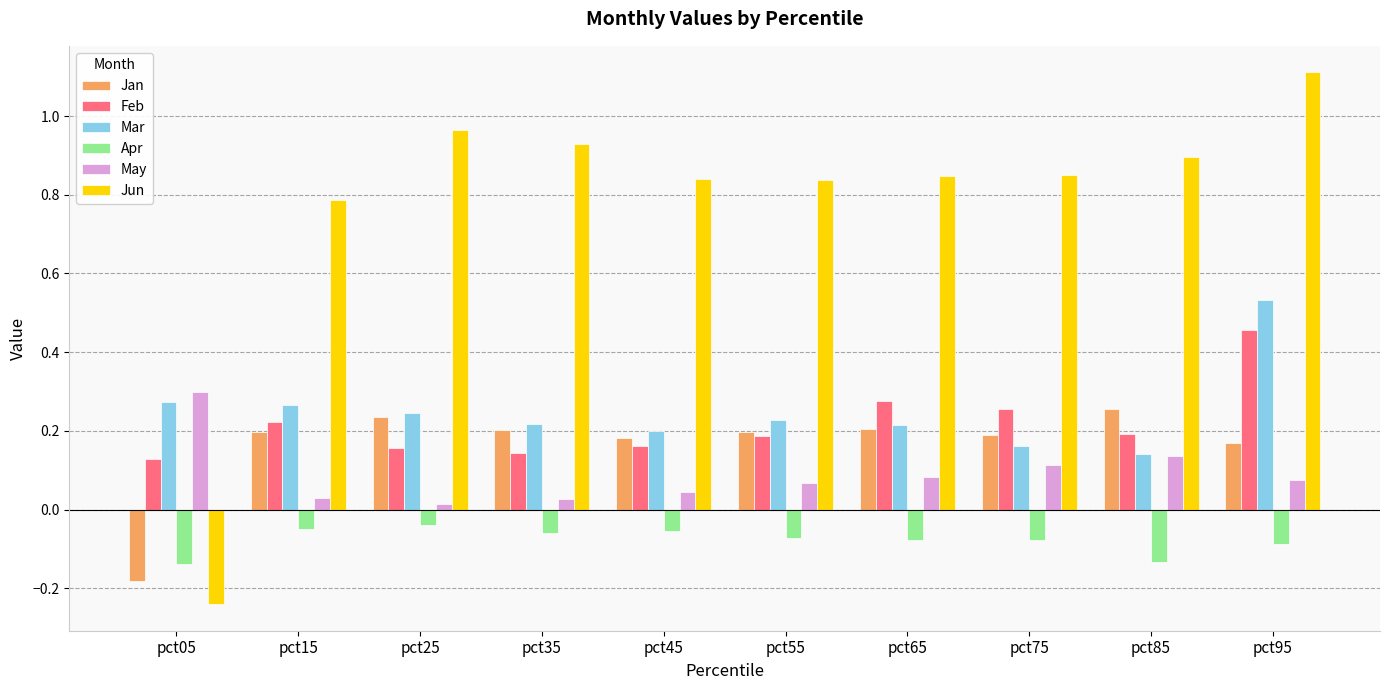

How many negative values does the Jan series have?

1